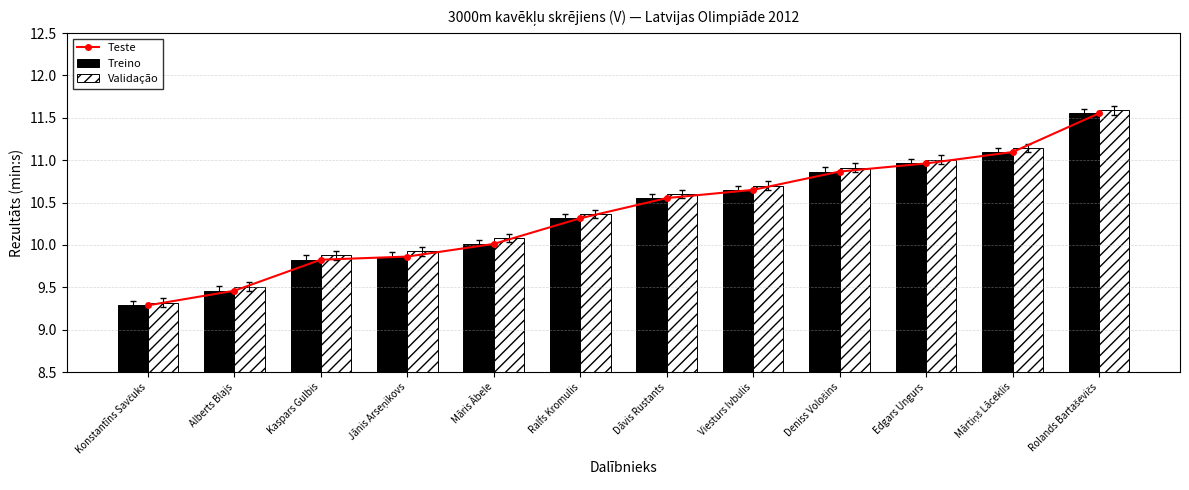

At which label does Validação reach its minimum?

Konstantīns Savčuks